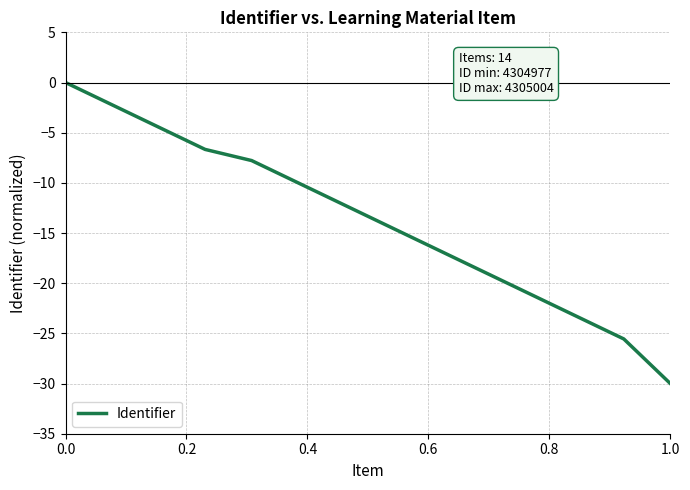

What is the minimum value shown in the chart?

-30.0